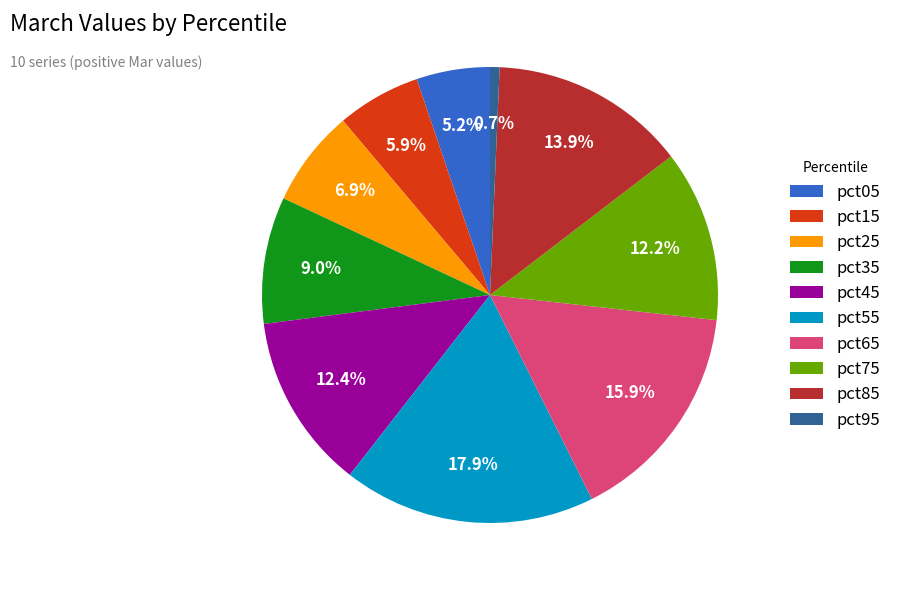

Count the number of slices in the pie.

10